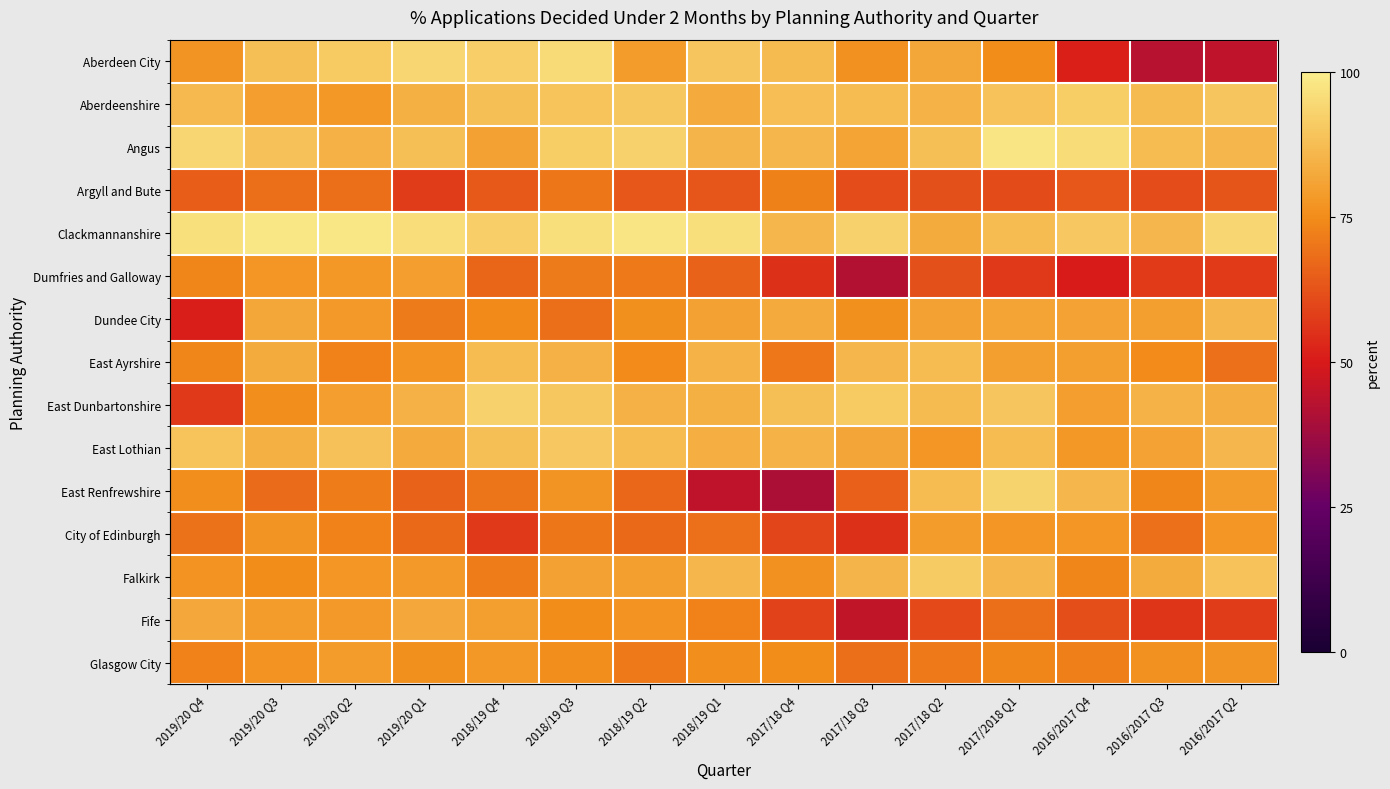

Which series has the largest total across all categories?

Clackmannanshire